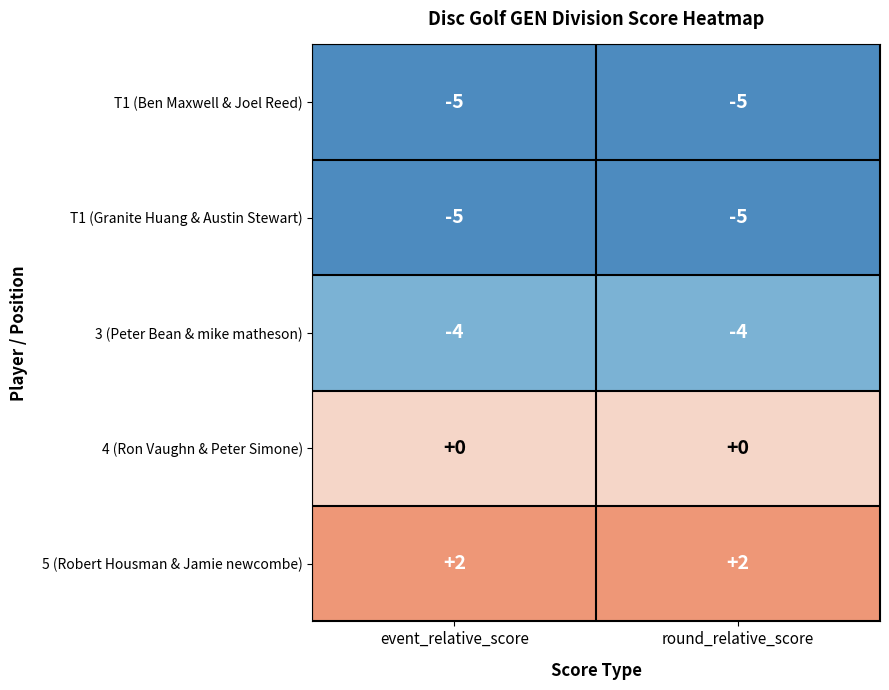

Is the value of T1 (Granite Huang & Austin Stewart) at event_relative_score greater than the value of 4 (Ron Vaughn & Peter Simone) at round_relative_score?

No